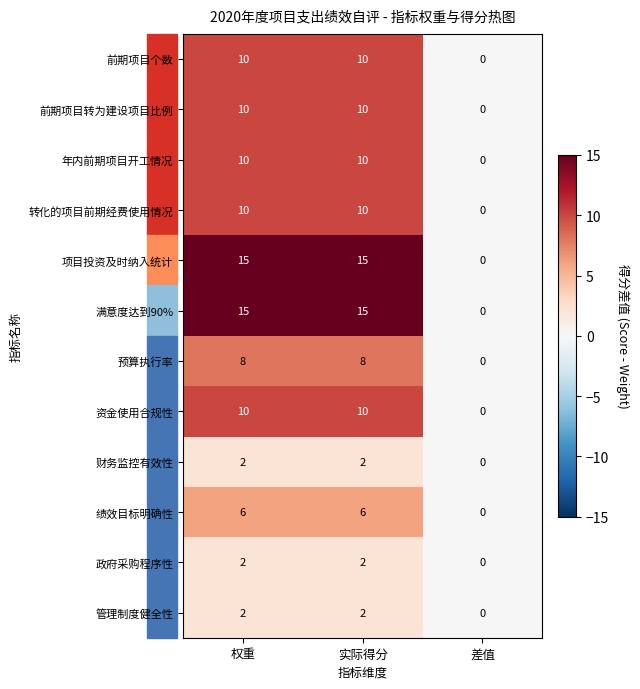

What is the total value across all series at 权重?

100